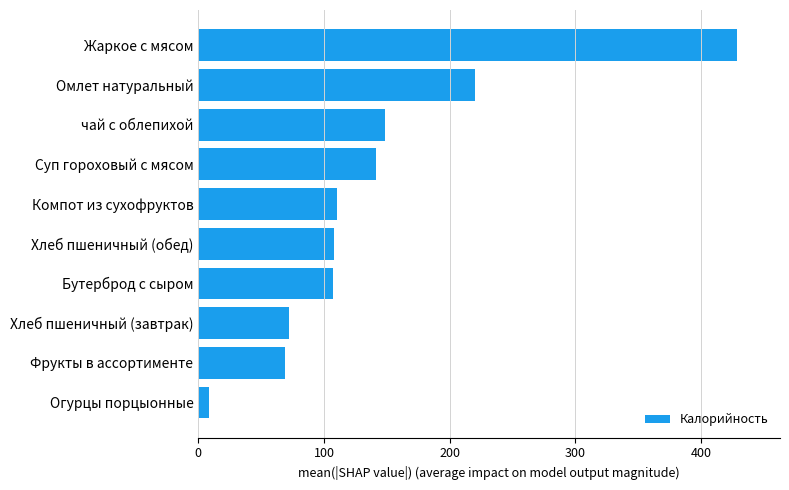

How many series are shown in this chart?

1